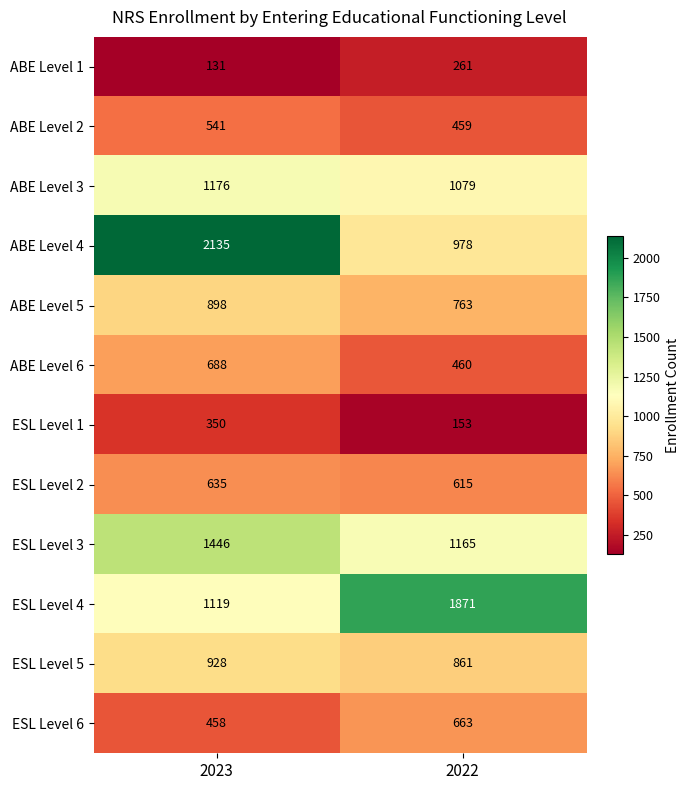

Where is ABE Level 1 nearest to the value 196?

2023